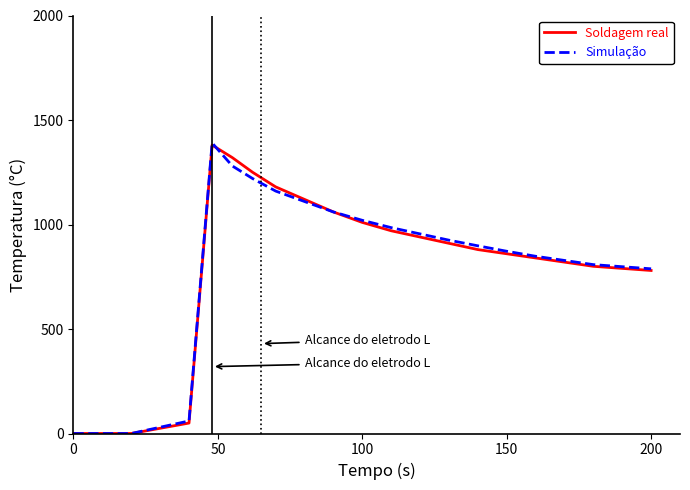

What is the highest value of the Simulação series?

1390